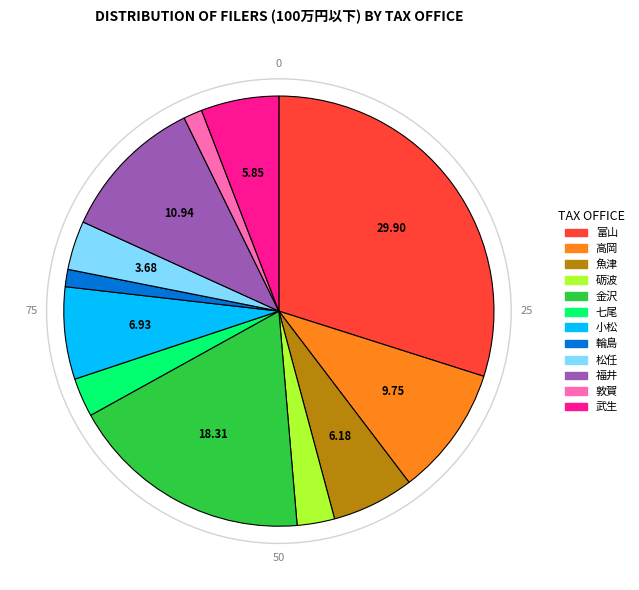

Which category has the biggest portion of the pie?

富山